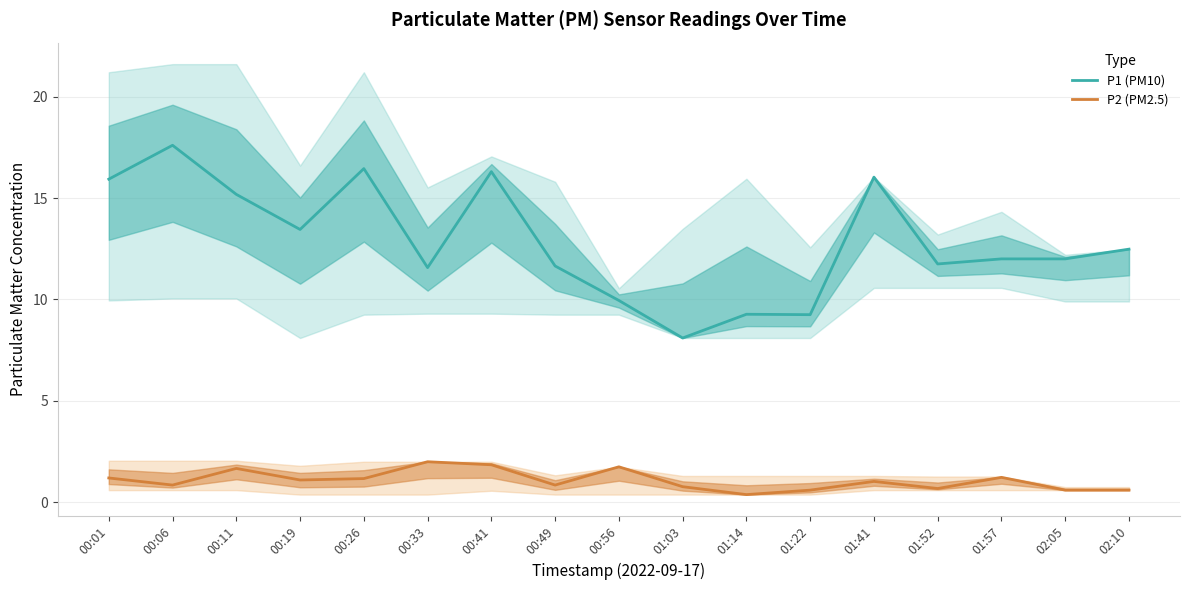

Is it true that P2 (PM2.5) equals 0.3 at 01:22?

False